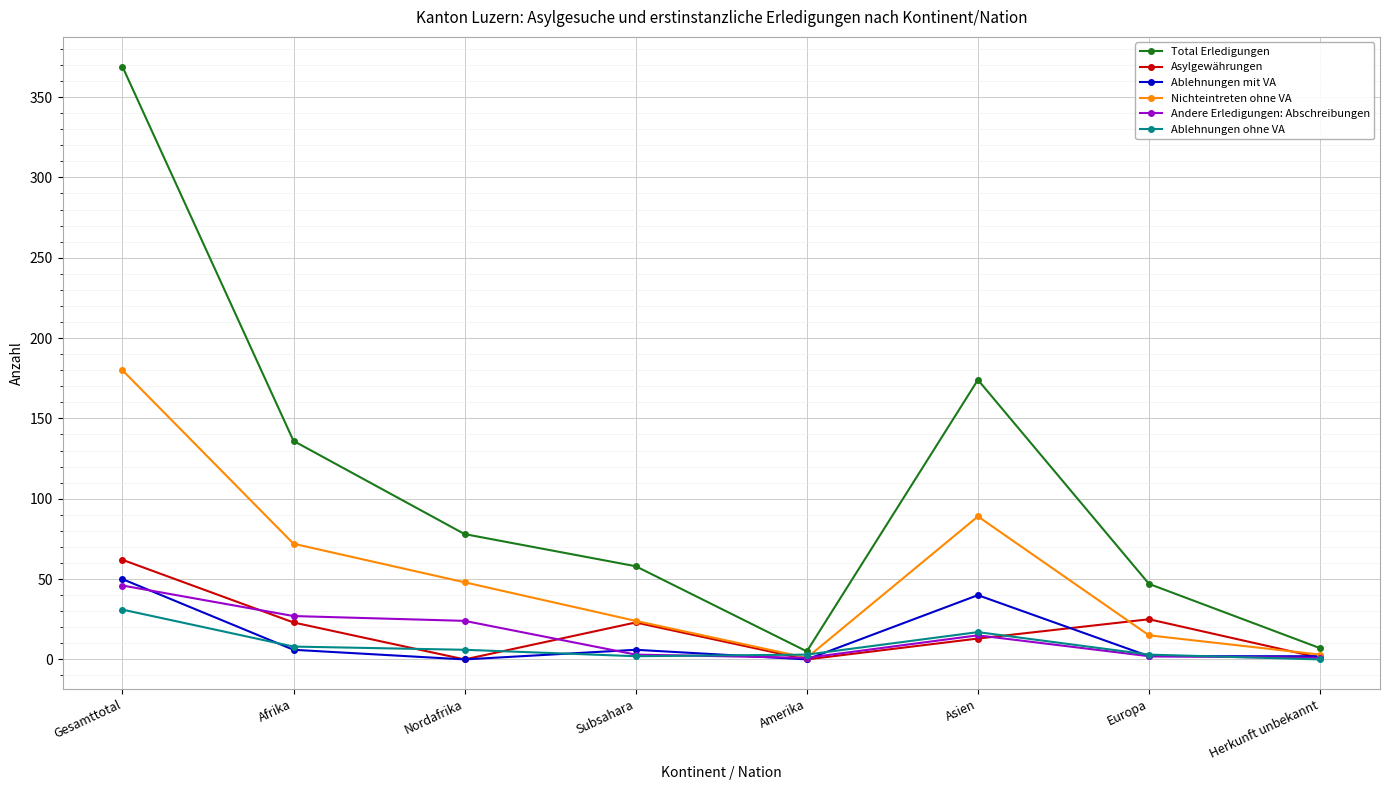

What is the highest value of the Andere Erledigungen: Abschreibungen series?

46